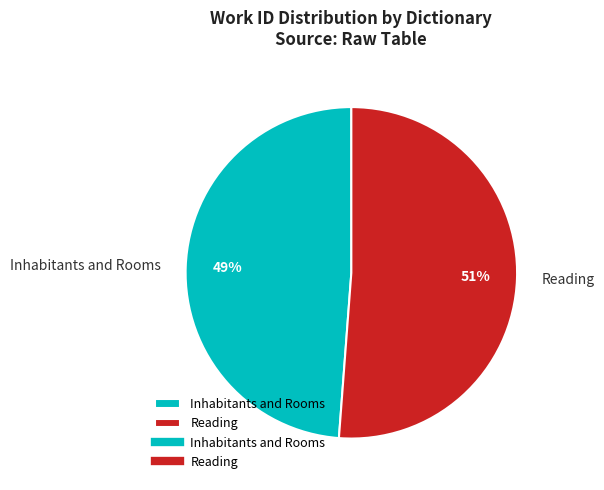

Is it true that Inhabitants and Rooms is 49% of the pie?

True